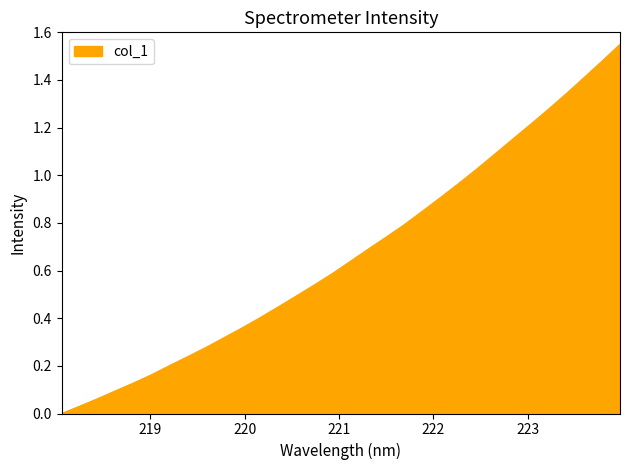

Does the chart display data point markers on the line(s)?

No